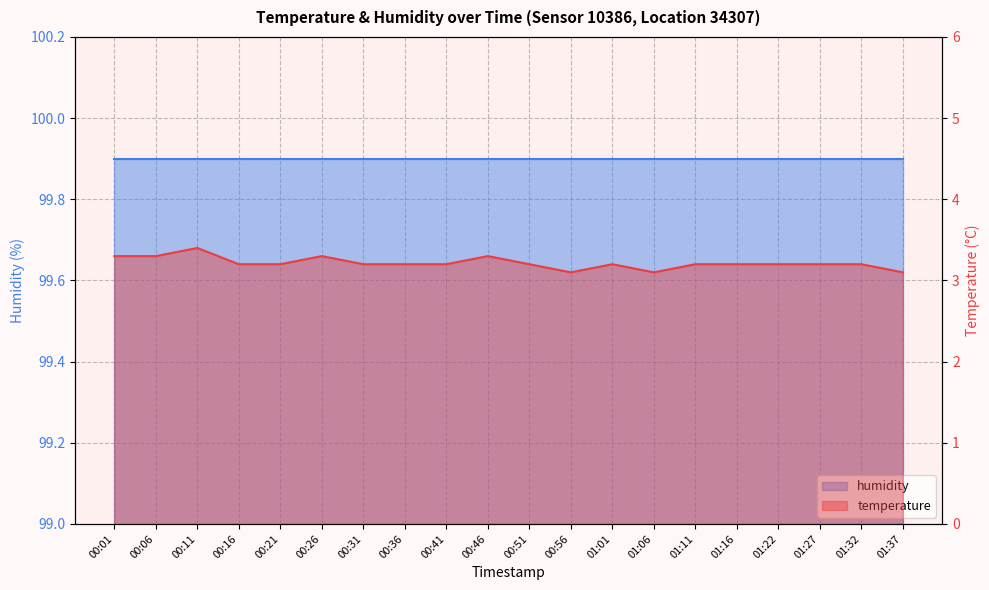

Between 01:32 and 01:22, which is larger?

01:32